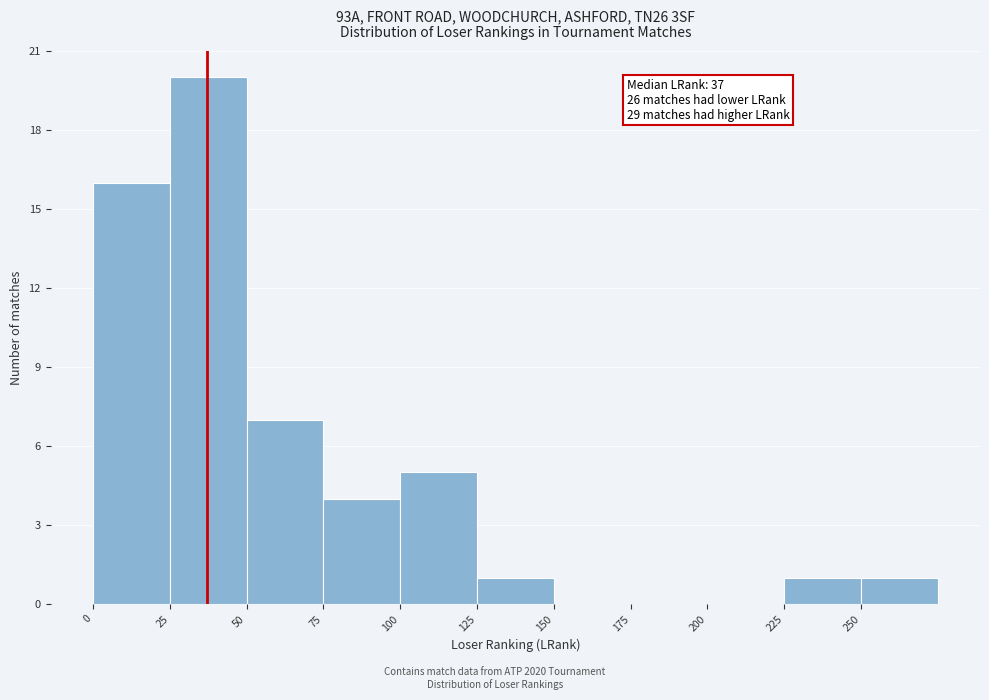

Over which range of the x-axis is the bar tallest?

25 to 50